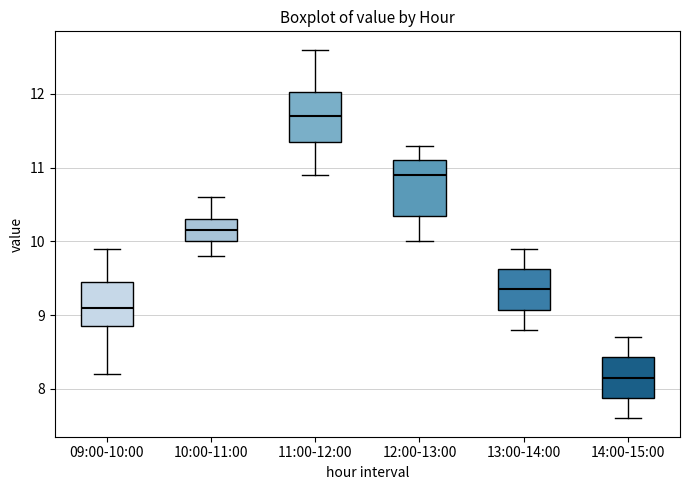

Where does the lower whisker of the box for 11:00-12:00 end on the y-axis? The values are not printed on the chart, so give them approximately, as read against the axis.

10.9